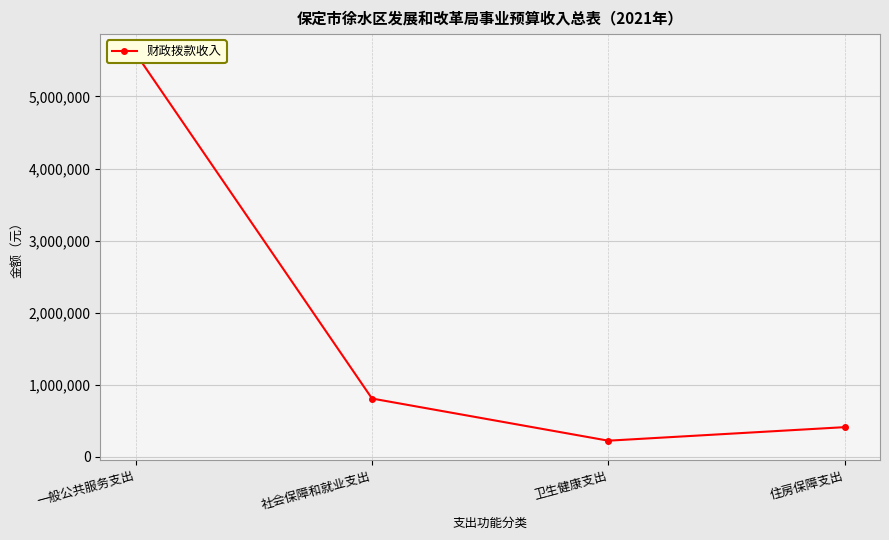

The chart shows a value of 409300 at 住房保障支出. True or false?

True